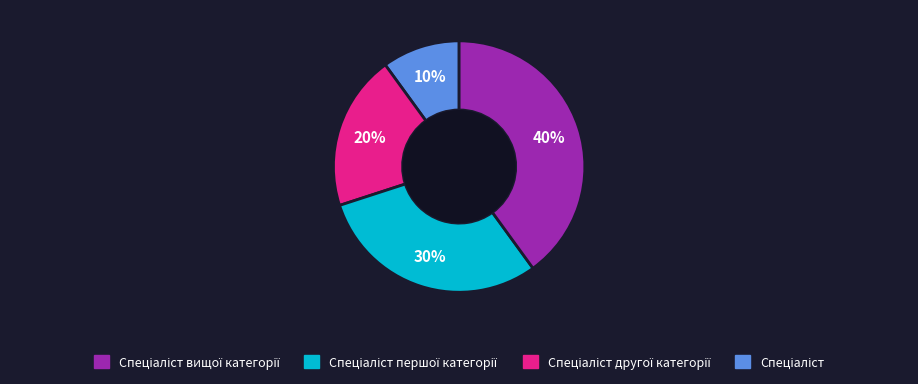

Is there a majority slice in this chart?

No